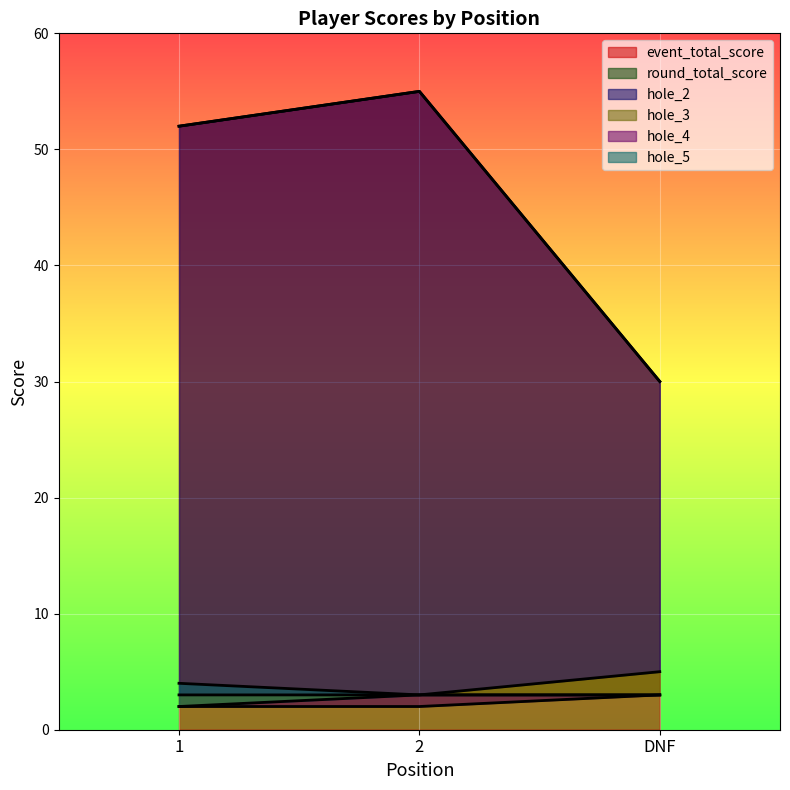

How many distinct data groups are displayed?

6